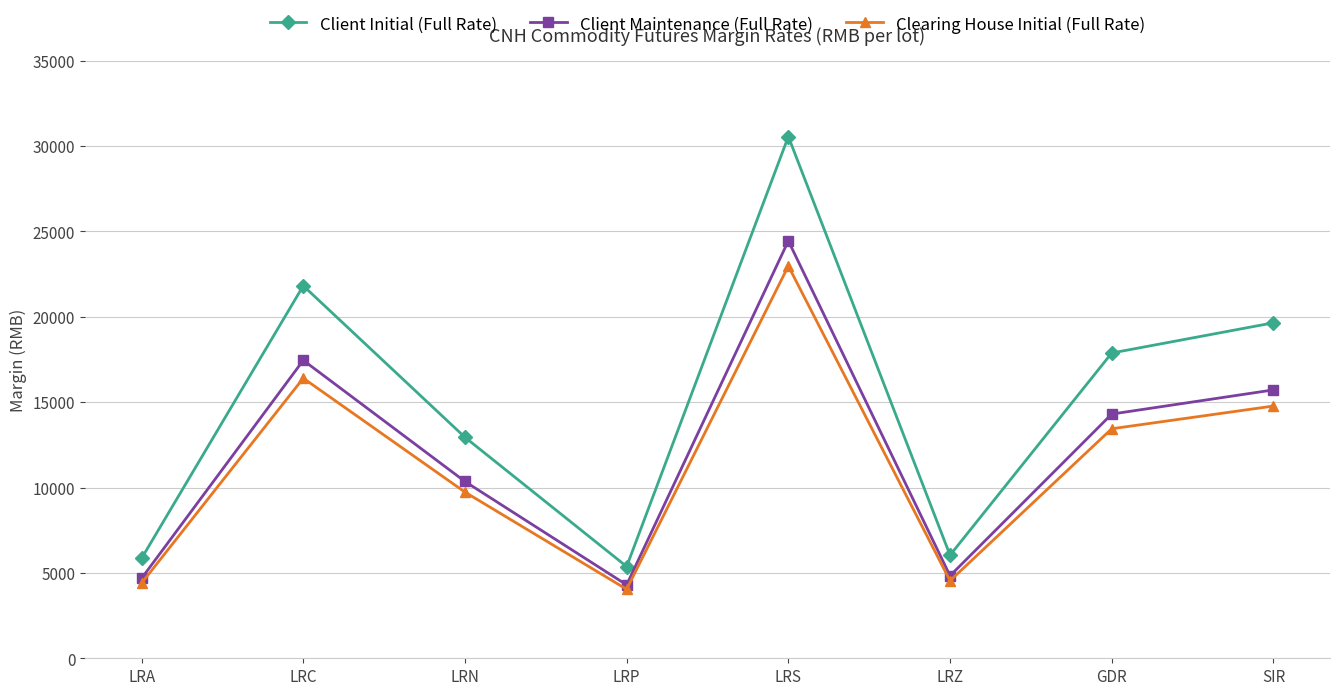

Does the chart display data point markers on the line(s)?

Yes